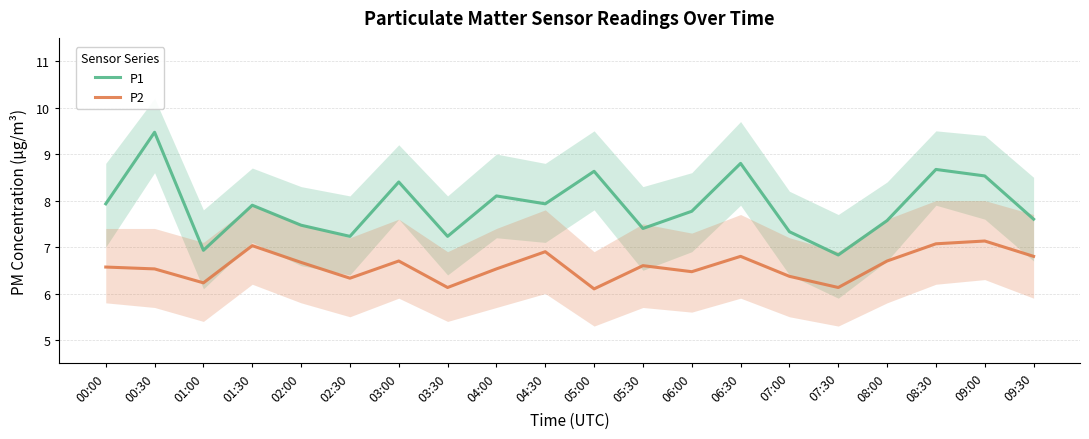

What is the label of the 11th point from the right?

04:30